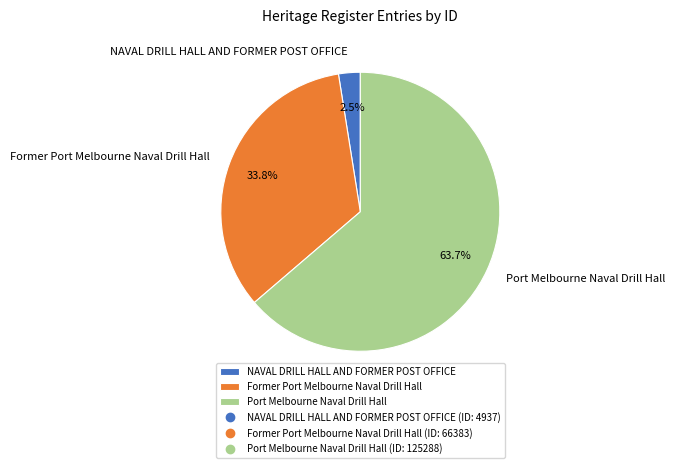

Which slice is the largest?

Port Melbourne Naval Drill Hall